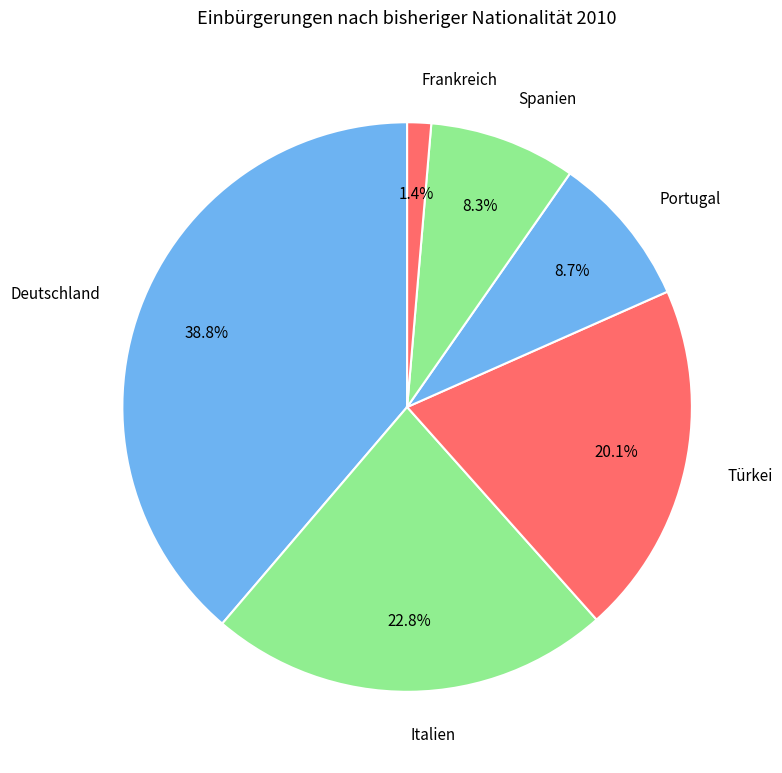

Which slice is the largest?

Deutschland